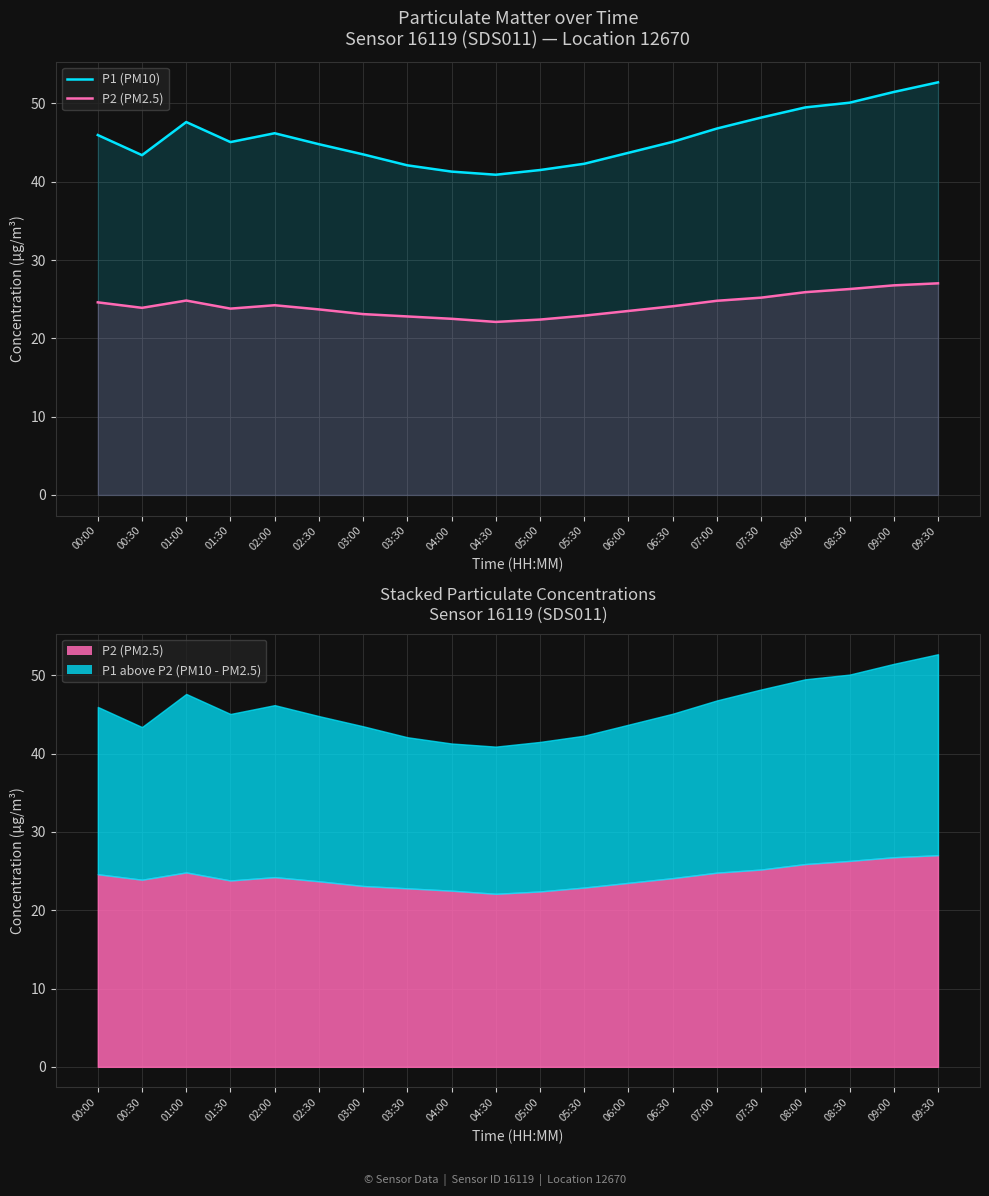

What are all the series names shown in the legend?

P1 (PM10), P2 (PM2.5)